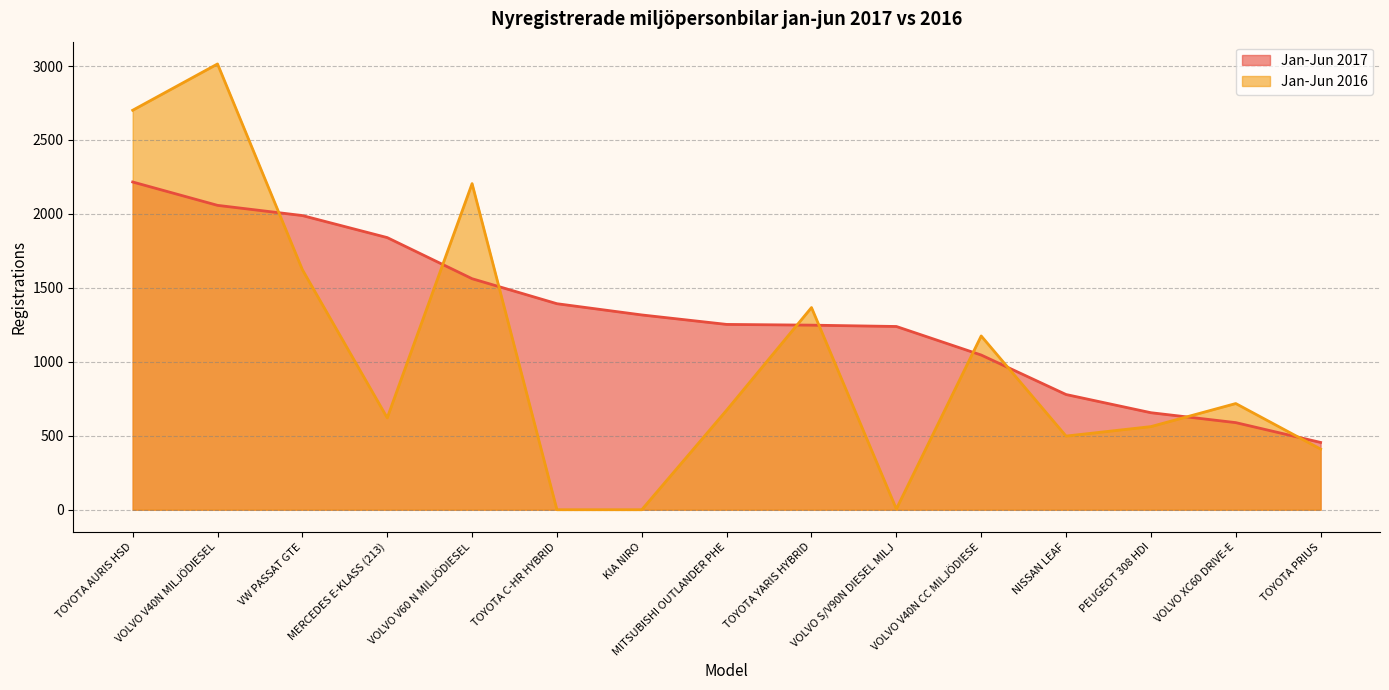

Which series has the widest spread of values?

Jan-Jun 2016